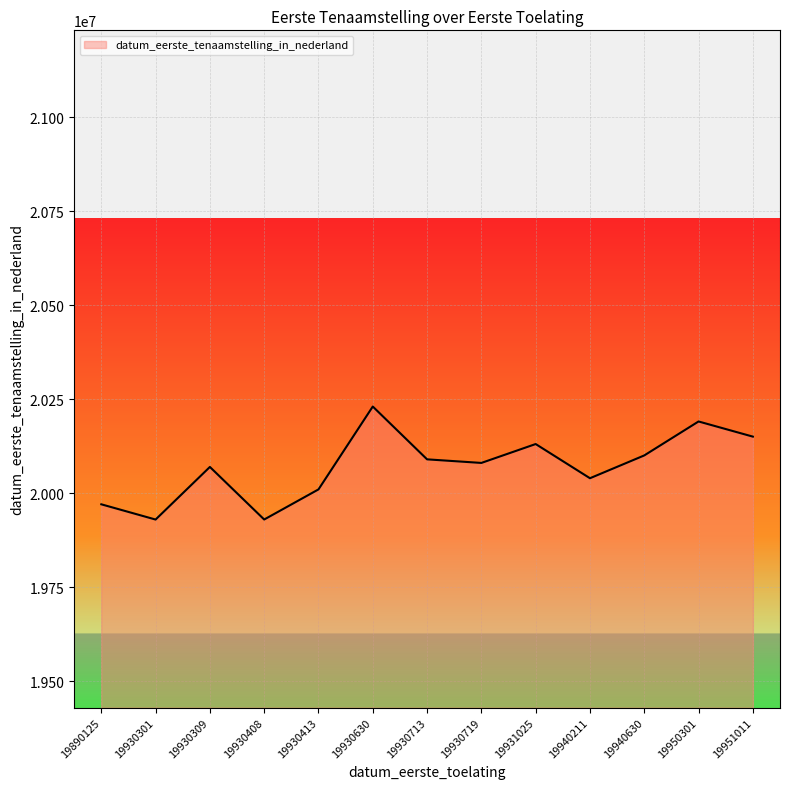

Approximately how many times larger is the value at 19930408 compared to 19950301?

1.0